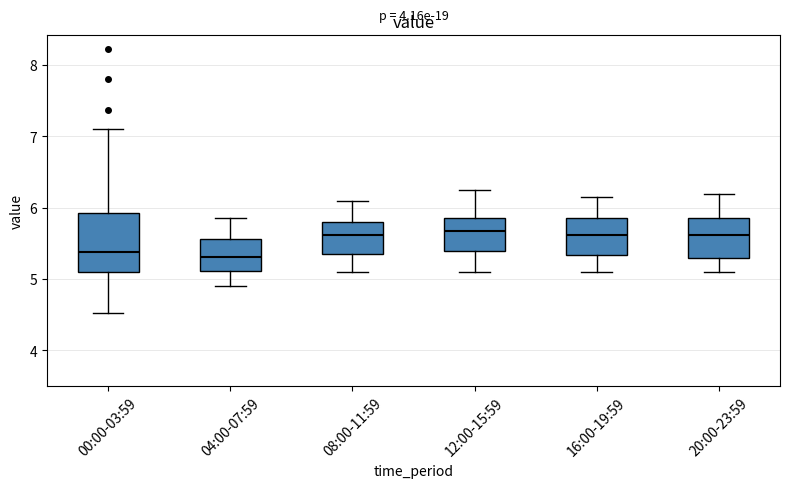

Where is the lower edge of the box for 08:00-11:59 on the y-axis? The values are not printed on the chart, so give them approximately, as read against the axis.

5.4